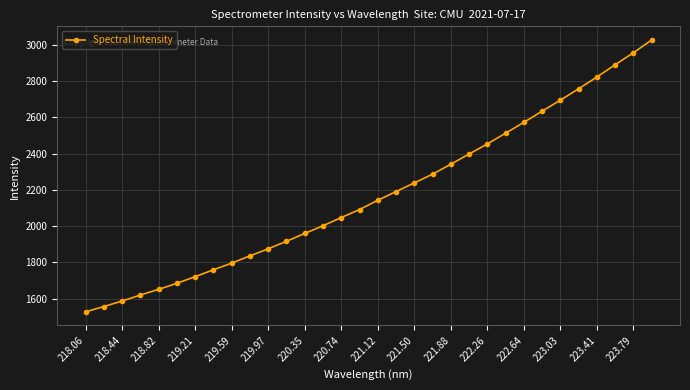

Does the chart have visible grid lines?

Yes